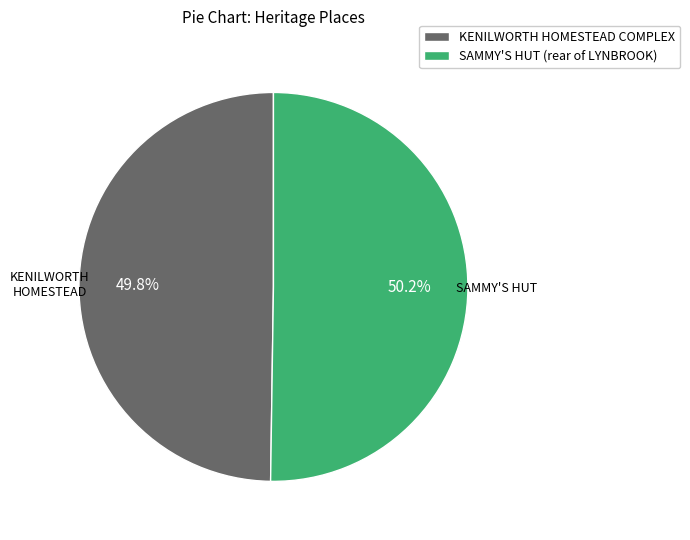

Is it true that KENILWORTH HOMESTEAD COMPLEX is 58% of the pie?

False